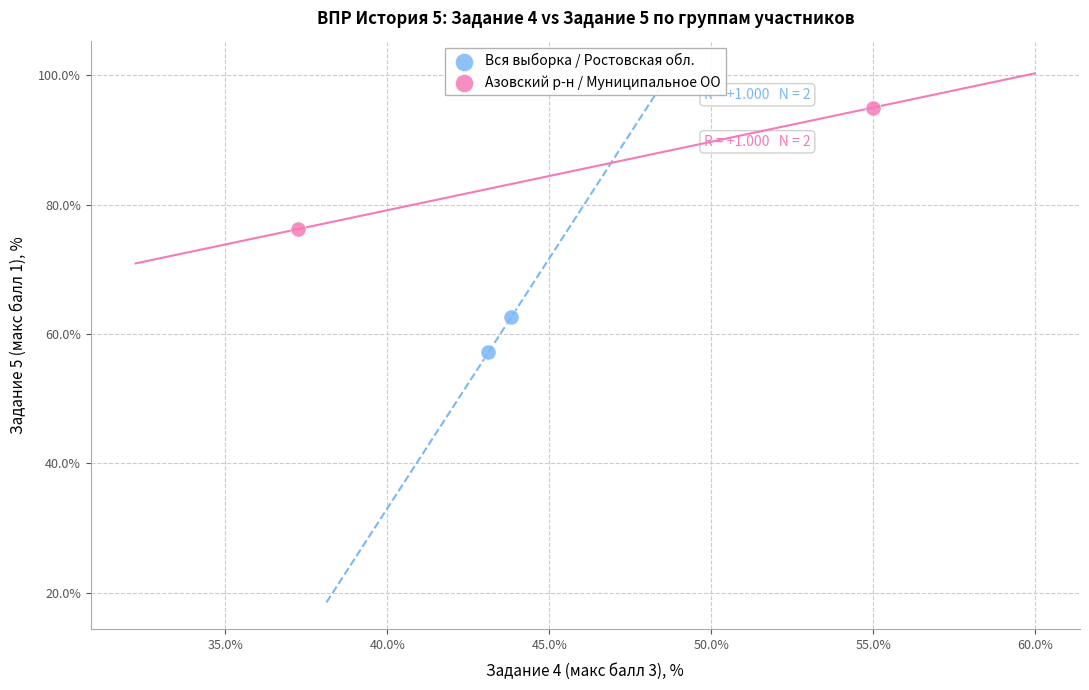

Which series reaches the minimum Y coordinate?

Вся выборка / Ростовская обл.